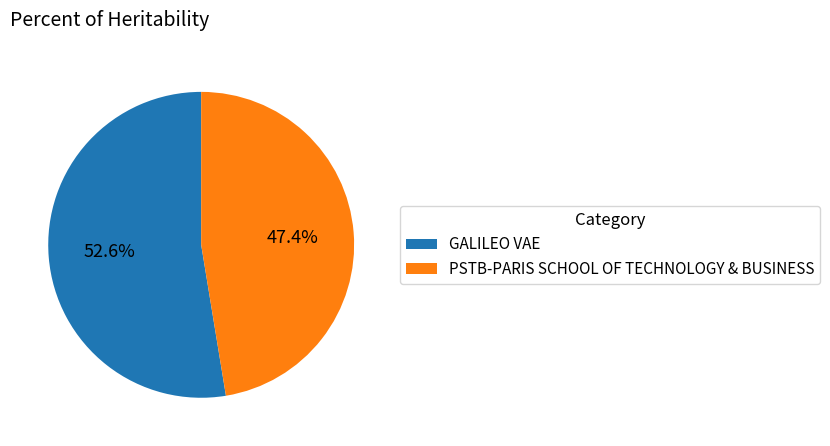

Combined, do GALILEO VAE and PSTB-PARIS SCHOOL OF TECHNOLOGY & BUSINESS account for over 50%?

Yes